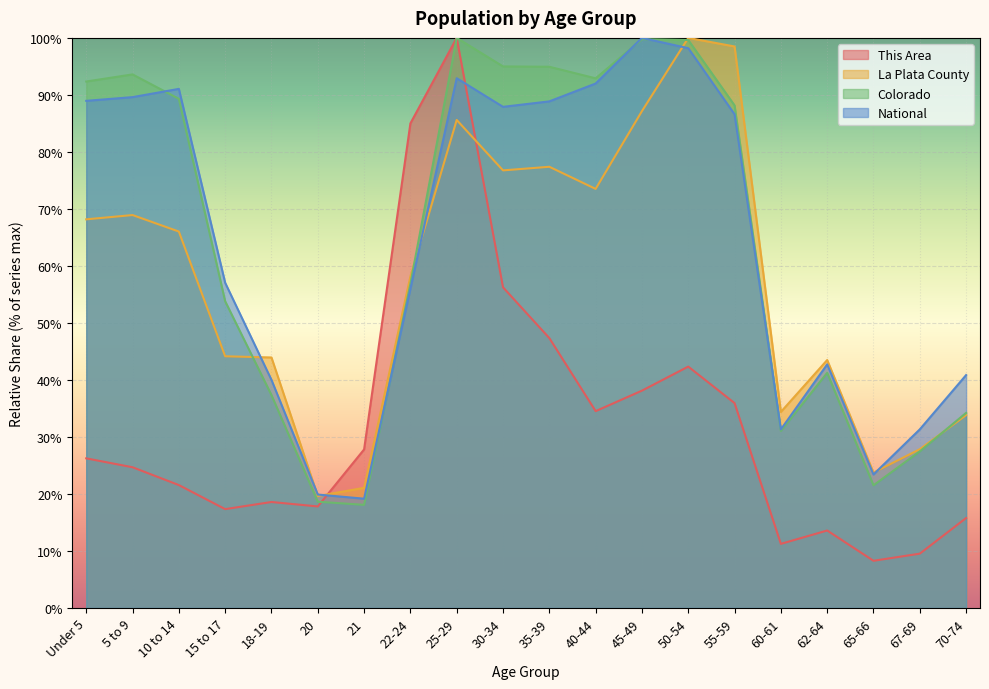

How many data points in Colorado are less than 88?

10